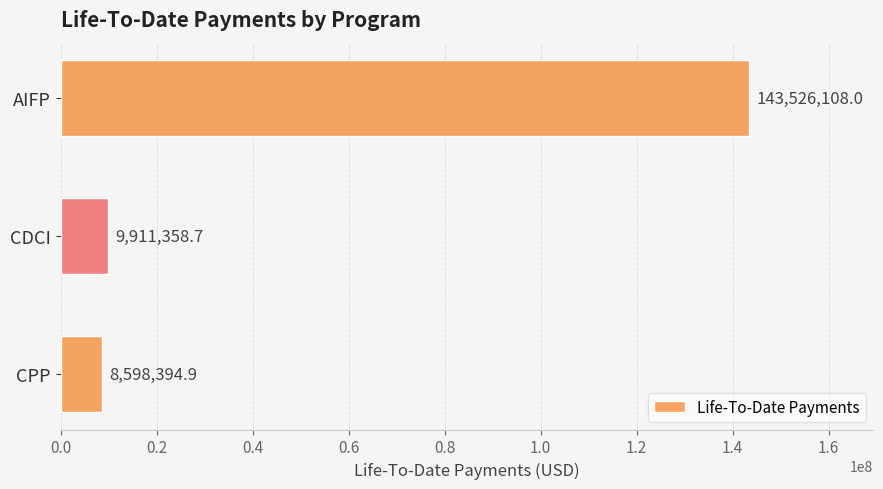

Which label corresponds to the smallest value in the chart?

CPP